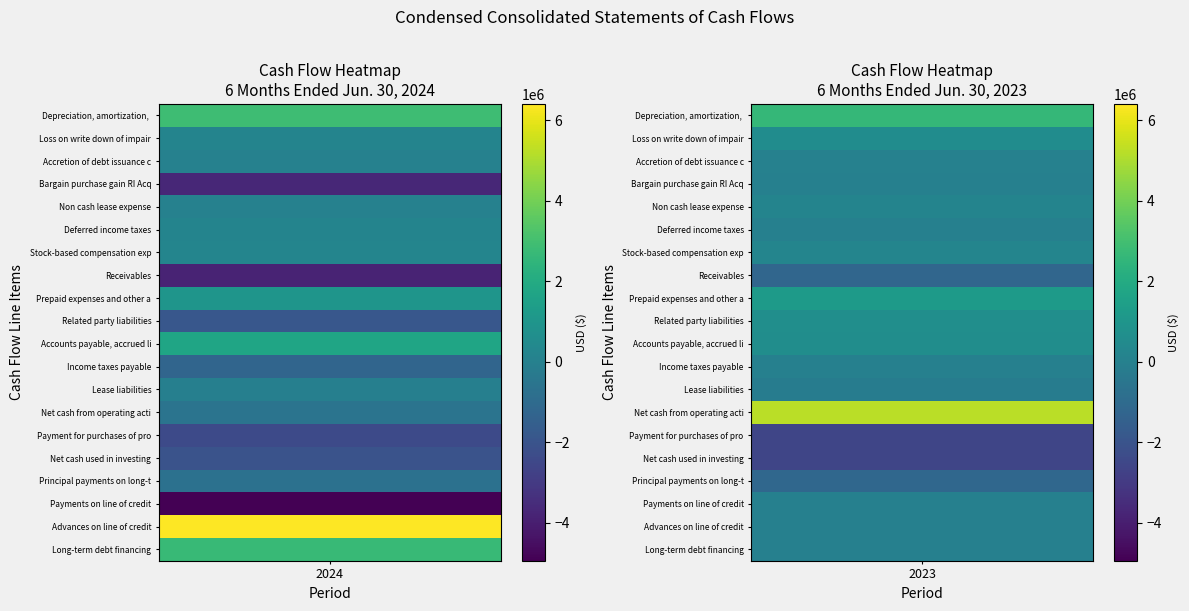

Reading left to right, extract all data points from this chart.

Depreciation, amortization, and other: 2857000	2609000
Loss on write down of impaired assets: 188000	578000
Accretion of debt issuance costs: 58000	37000
Bargain purchase gain RI Acquisition: -3679000	0
Non cash lease expense: 35000	171000
Deferred income taxes: 183000	0
Stock-based compensation expense: 197000	193000
Receivables: -3831000	-1187000
Prepaid expenses and other assets: 977000	1230000
Related party liabilities: -1877000	656000
Accounts payable, accrued liabilities: 1744000	627000
Income taxes payable: -1229000	0
Lease liabilities: -35000	-201000
Net cash from operating activities: -579000	5214000
Payment for purchases of property: -2399000	-2561000
Net cash used in investing: -2036000	-2561000
Principal payments on long-term debt: -703000	-1160000
Payments on line of credit: -4950000	0
Advances on line of credit: 6400000	0
Long-term debt financing: 2700000	0